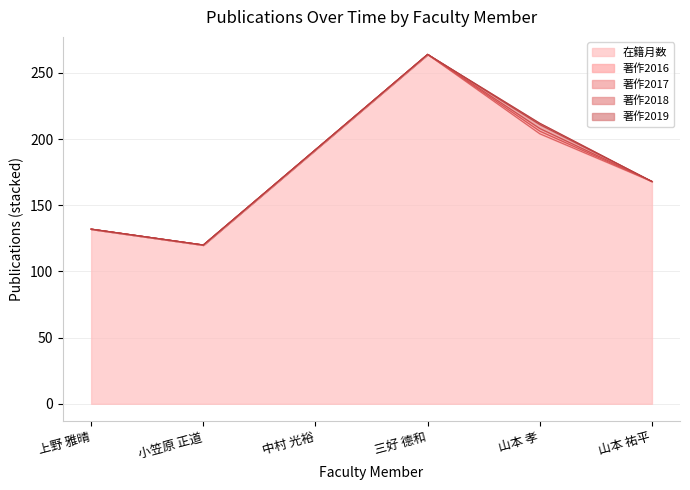

In 著作2018, how many points are higher than both neighbors (excluding endpoints)?

1